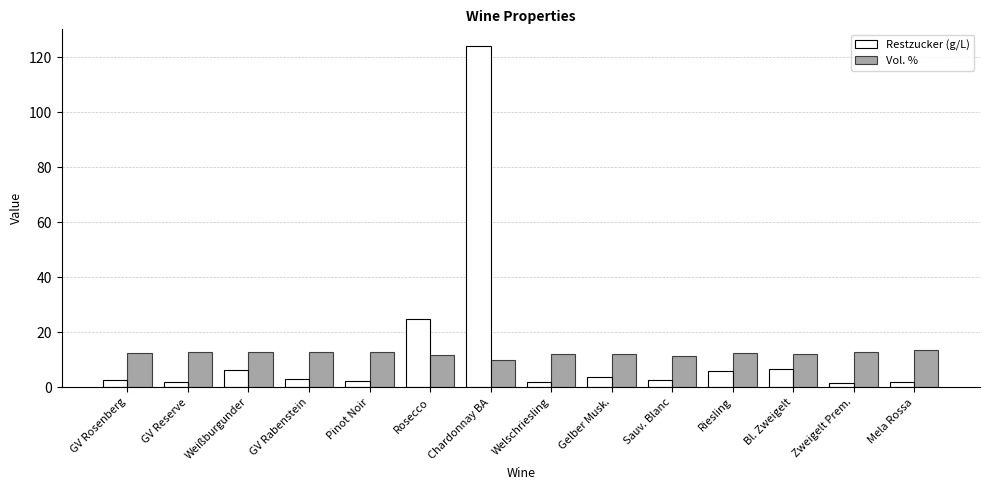

Rank the series at Rosecco from lowest to highest value.

Vol. %, Restzucker (g/L)